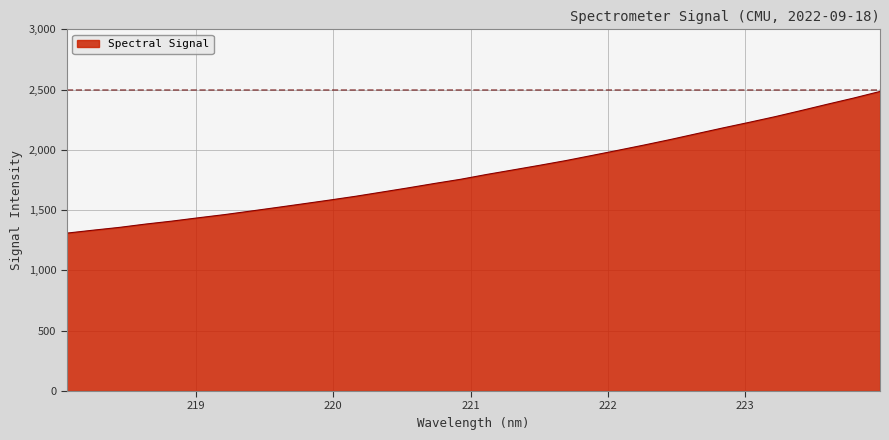

What is the smallest value displayed?

1309.6